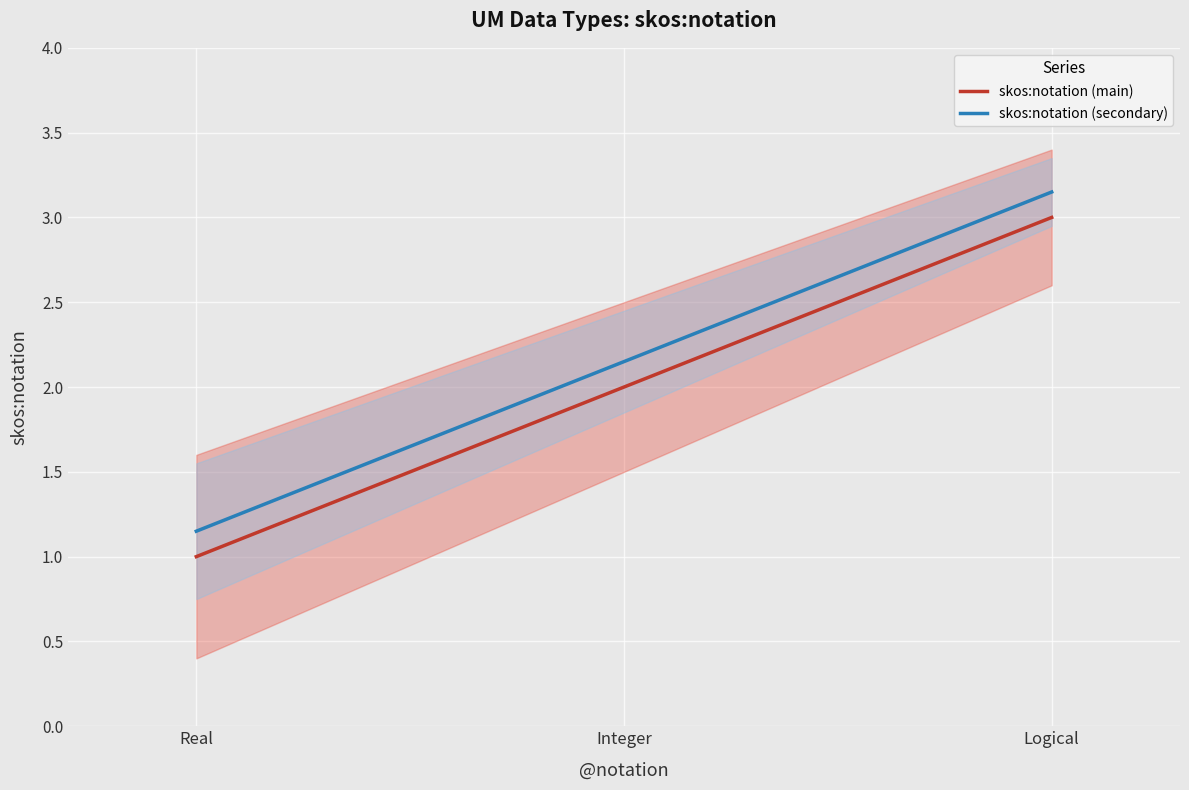

Which series changed the most between Real and Integer?

skos:notation (main)